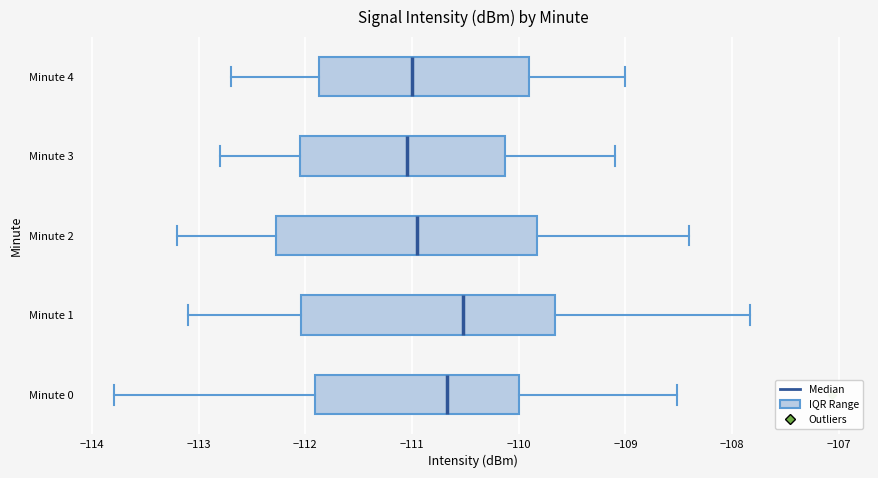

Reading bottom to top, read every box against the x-axis: the position of its median line, the range the box covers, and the ends of its whiskers. The values are not printed on the chart, so give them approximately, as read against the axis.

Minute 0: median -110.7, box -111.9 to -110.0, whiskers -113.8 to -108.5
Minute 1: median -110.5, box -112.0 to -109.7, whiskers -113.1 to -107.8
Minute 2: median -110.9, box -112.3 to -109.8, whiskers -113.2 to -108.4
Minute 3: median -111.0, box -112.0 to -110.1, whiskers -112.8 to -109.1
Minute 4: median -111.0, box -111.9 to -109.9, whiskers -112.7 to -109.0